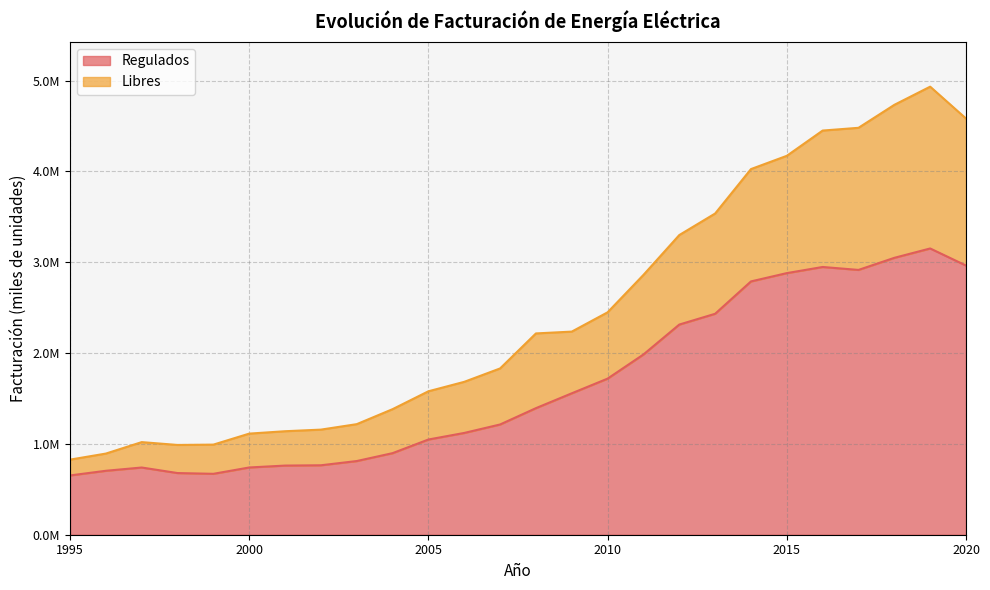

At which category is the sum across all series the highest?

2019